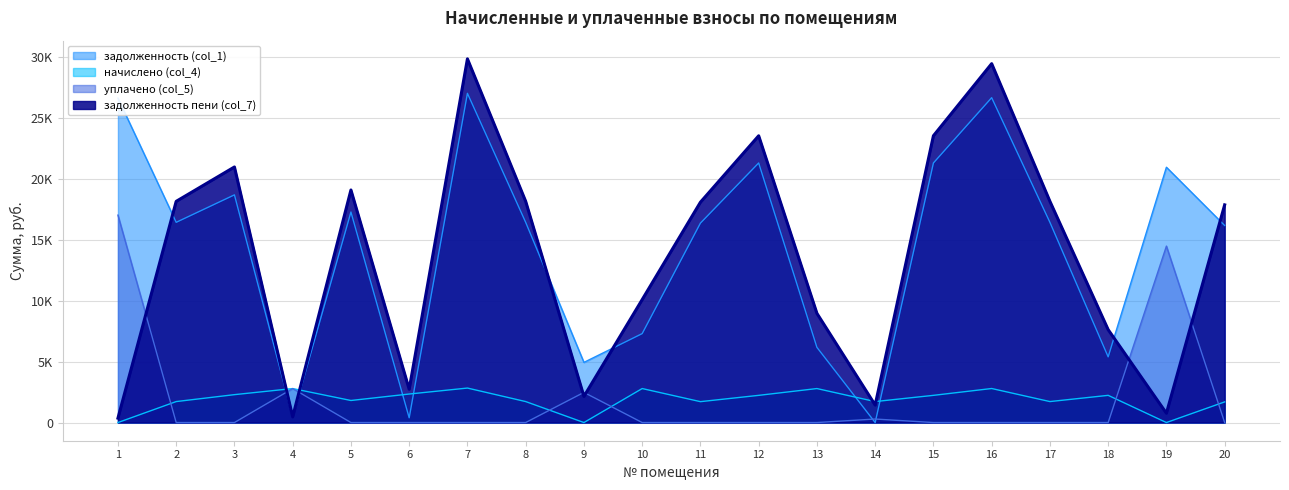

In задолженность (col_1), how many points are higher than both neighbors (excluding endpoints)?

6